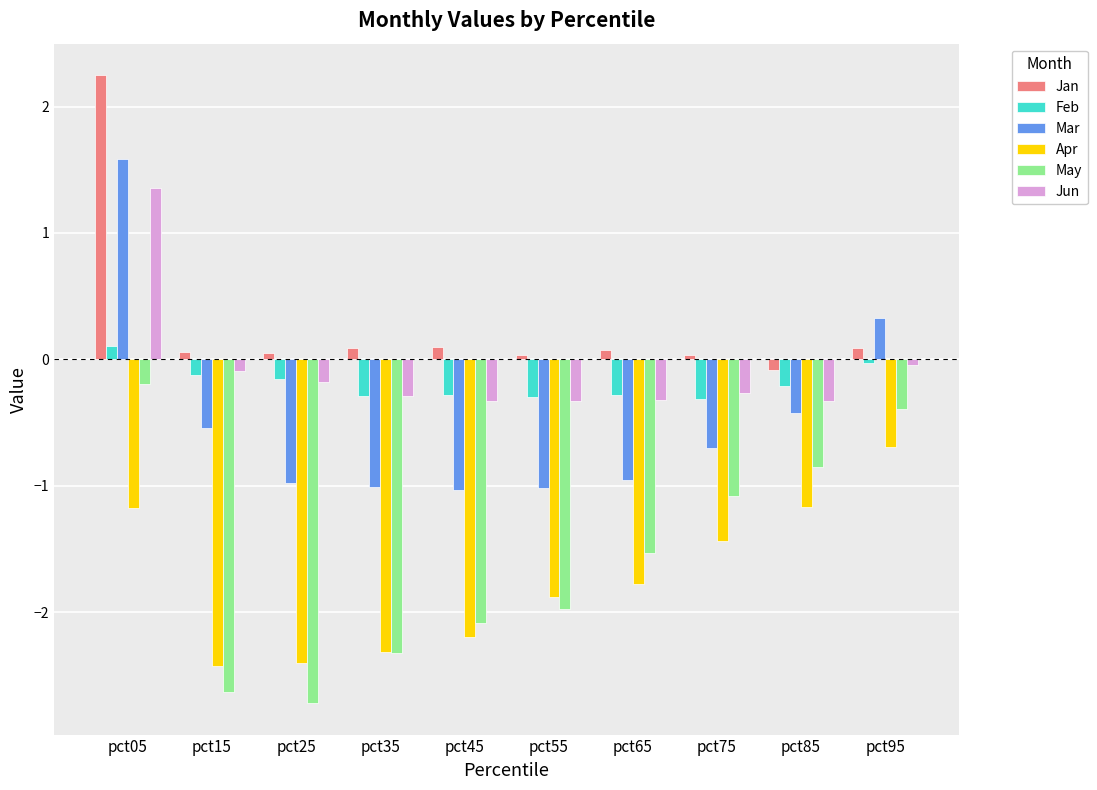

What is the lowest value of the Jan series?

-0.1